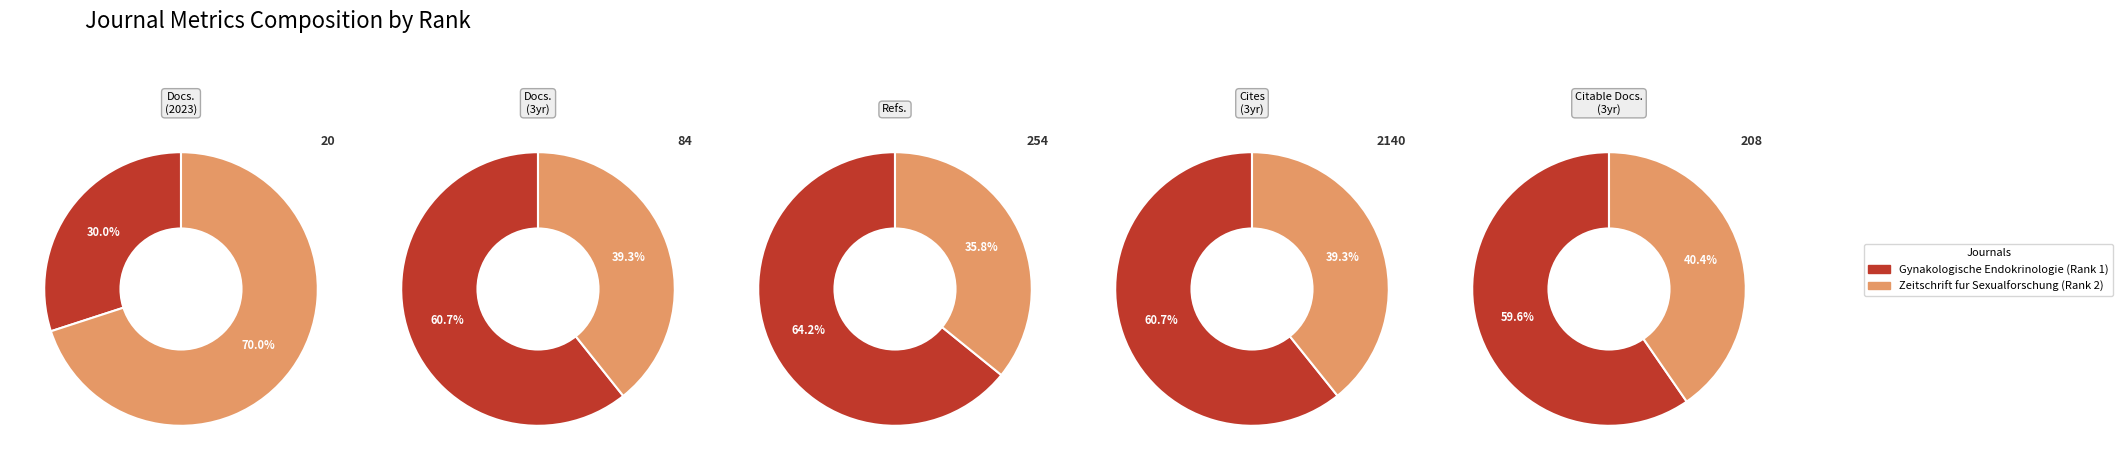

To the nearest percent, what percentage of the pie is Gynakologische Endokrinologie (Rank 1)?

64%